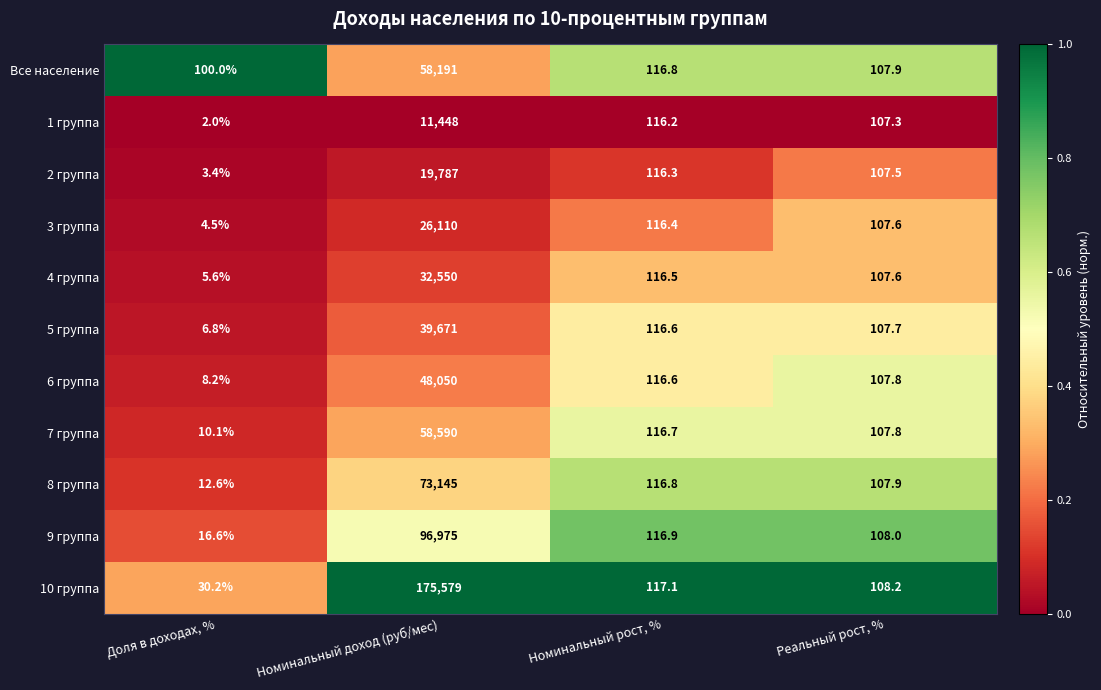

At which label is 3 группа closest to 13057?

Номинальный рост, %